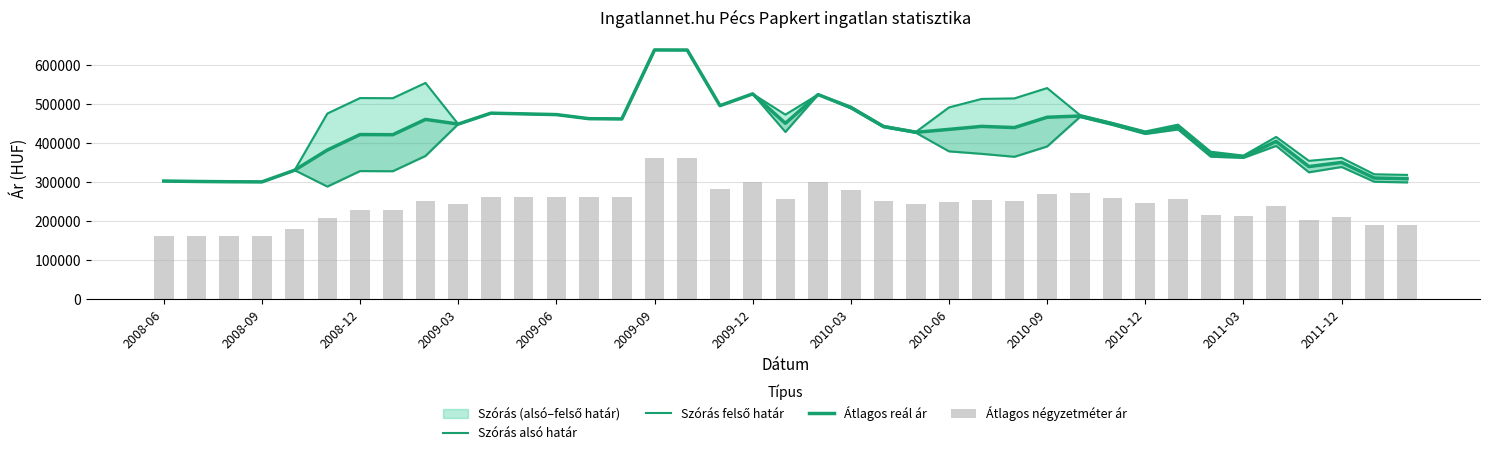

The value of Szórás felső határ at 2008-06 is 144909. True or false?

False